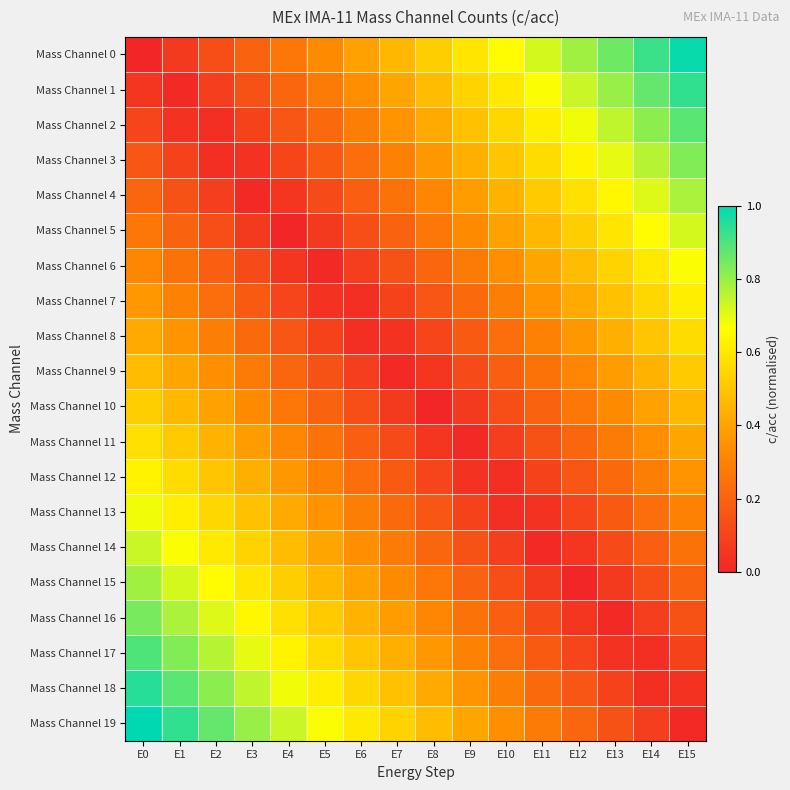

At which category is the sum across all series the highest?

E0